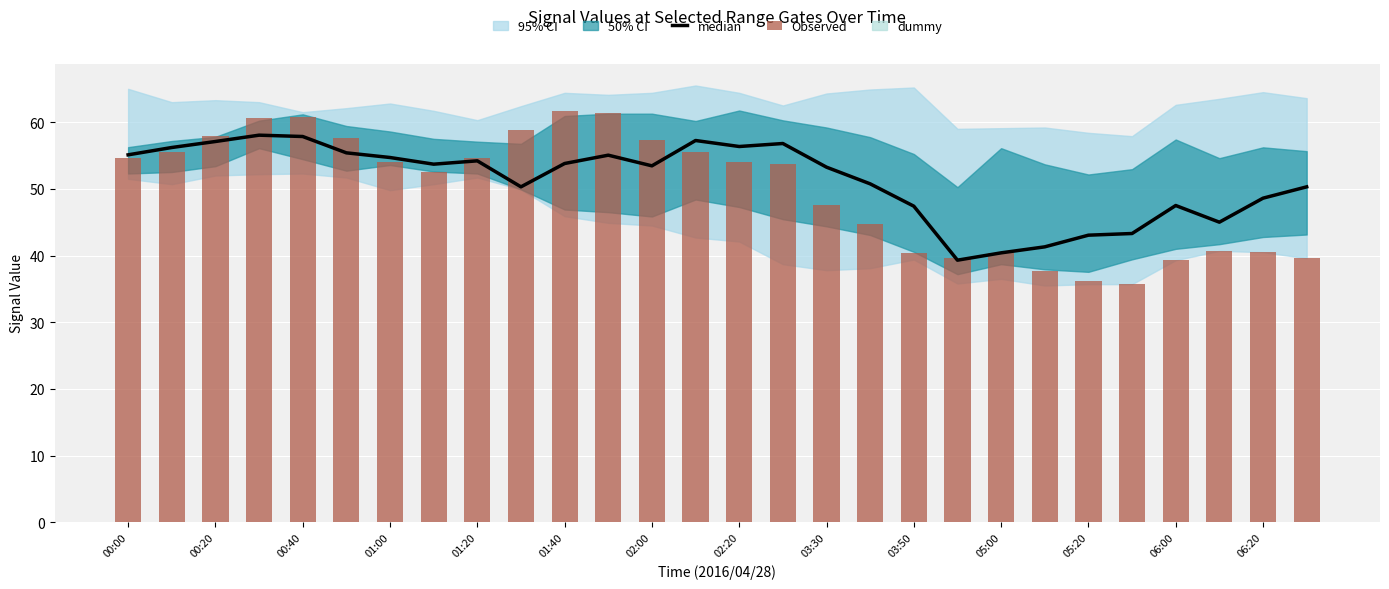

What is the value of the Observed bar at the 14th from the left?

55.6